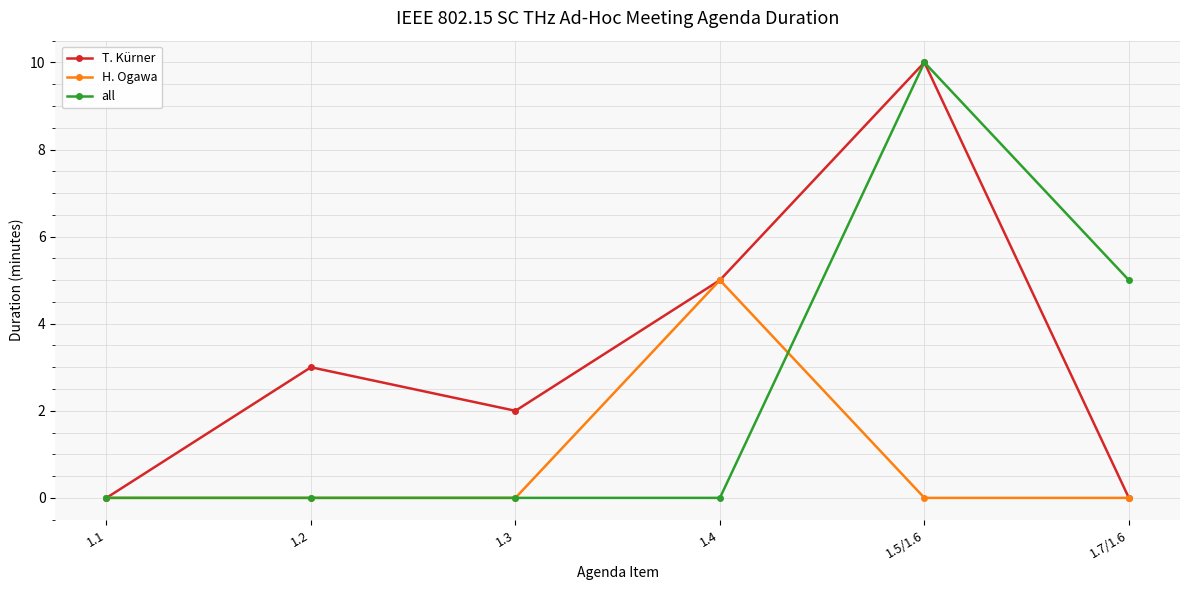

List the series in order of their overall mean, highest first.

T. Kürner, all, H. Ogawa